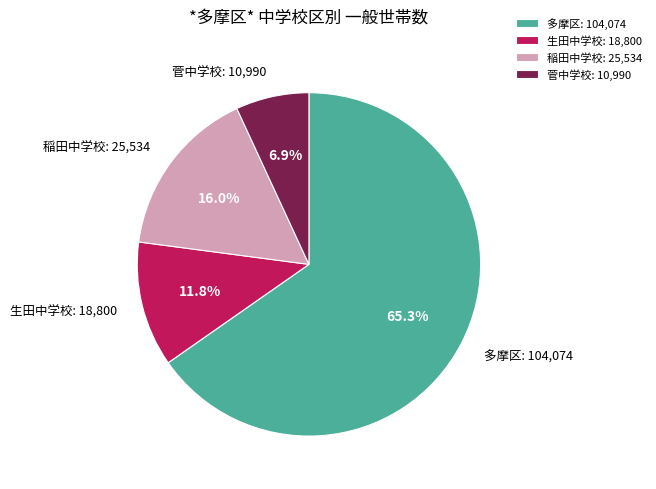

Rank the categories by value from highest to lowest.

多摩区, 稲田中学校, 生田中学校, 菅中学校